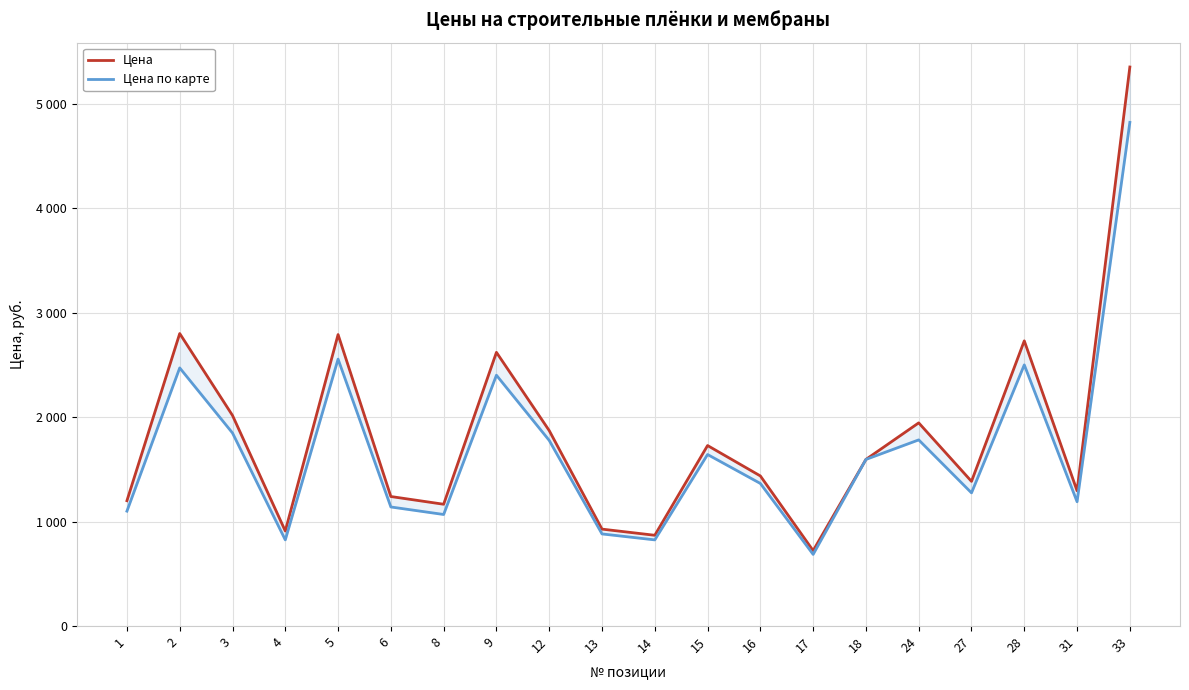

What is the sum of the Цена values at 33 and 1?

6551